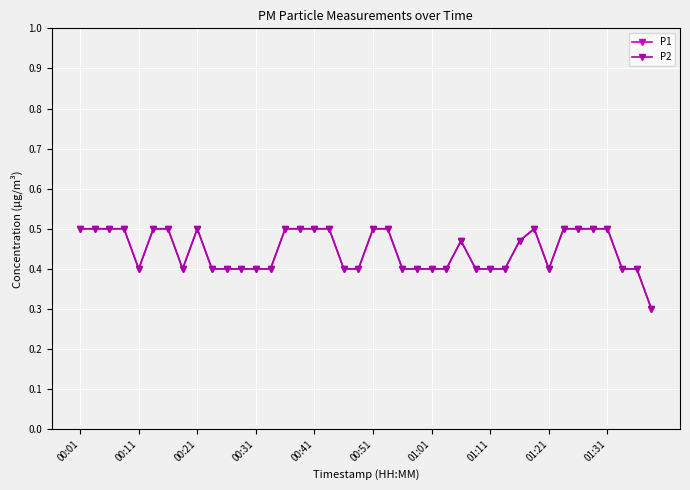

How many P1 values are between 0 and 1?

40